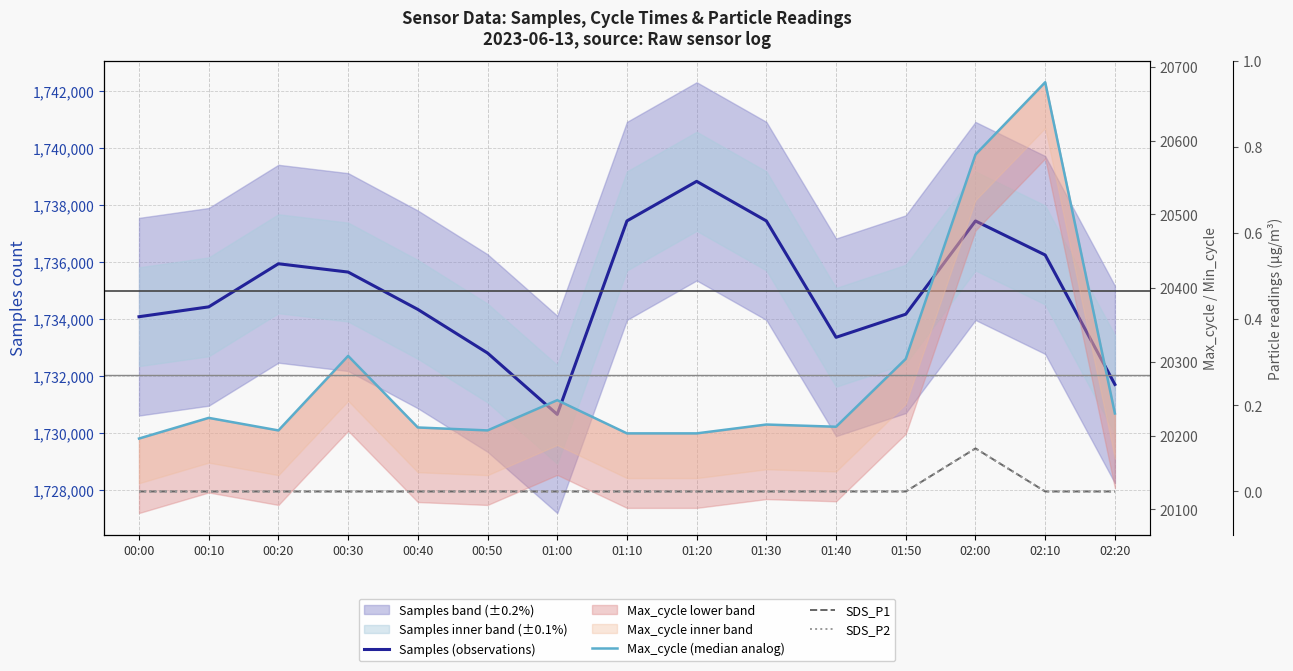

What are all the series names shown in the legend?

Samples (observations), Max_cycle (median analog), SDS_P1, SDS_P2